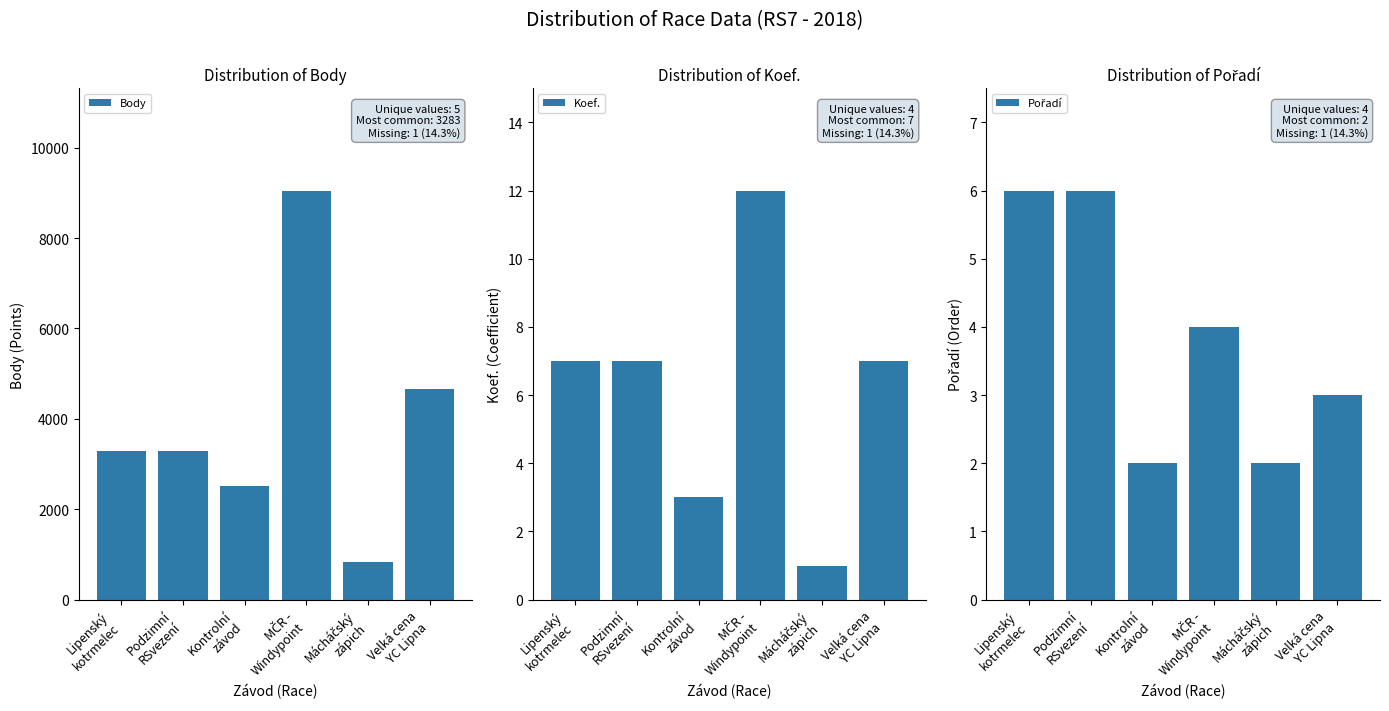

What is the label of the 2nd bar from the left?

Podzimní
RSvezení